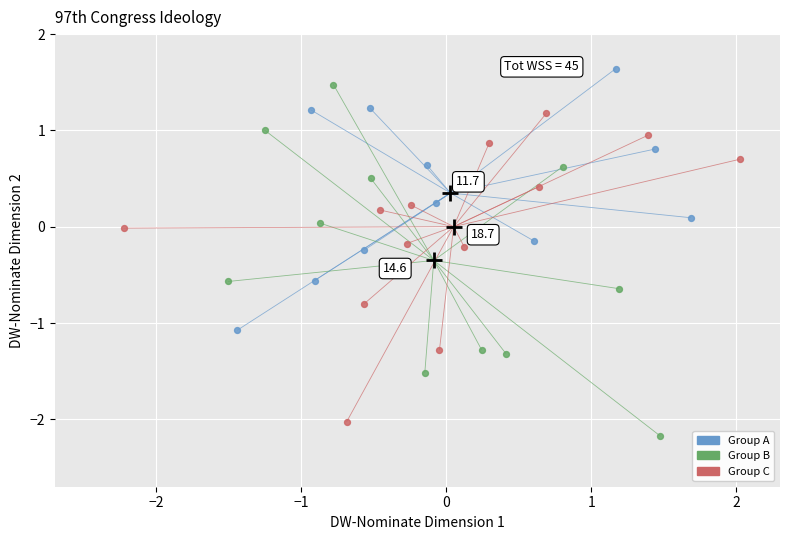

Which series contains the lowest Y value?

Group B